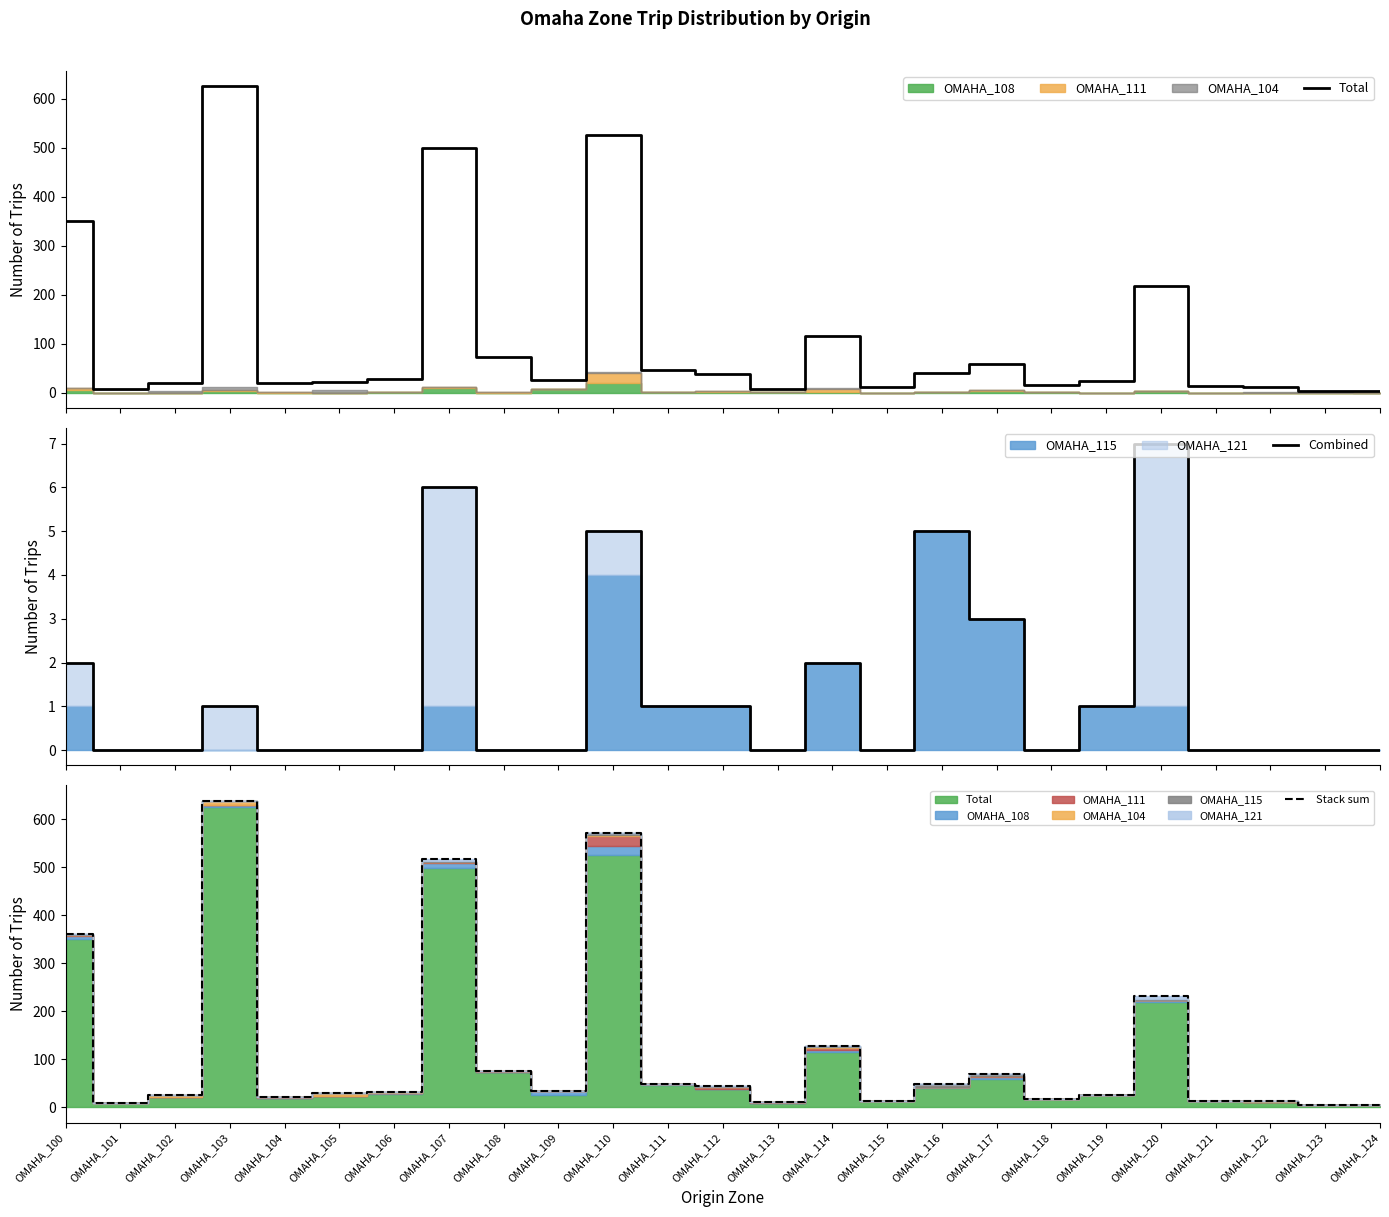

What is the difference between the Stack sum values at OMAHA_114 and OMAHA_121?

114